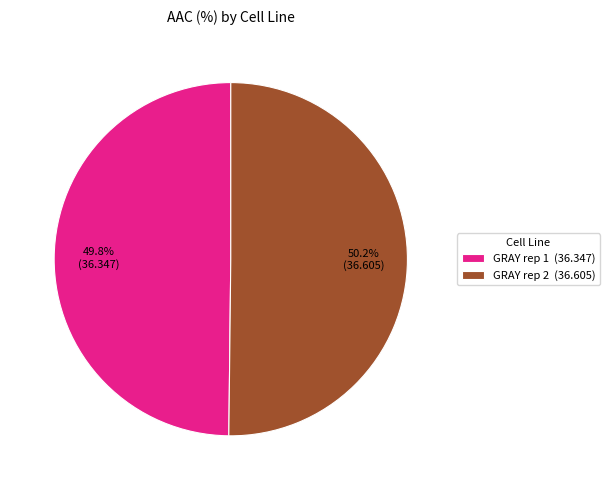

Is there any slice that represents more than half of the pie?

Yes